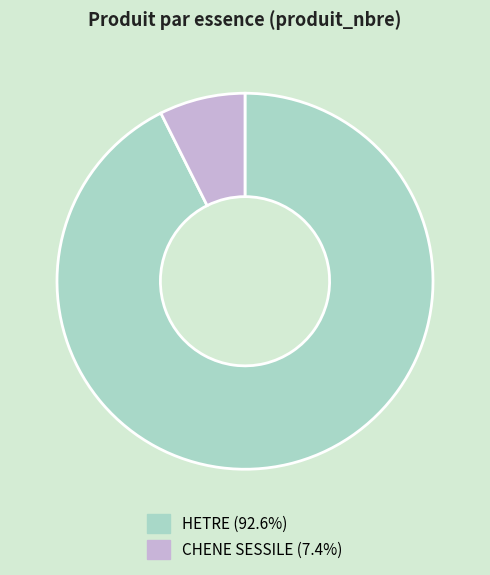

Count the number of slices in the pie.

2